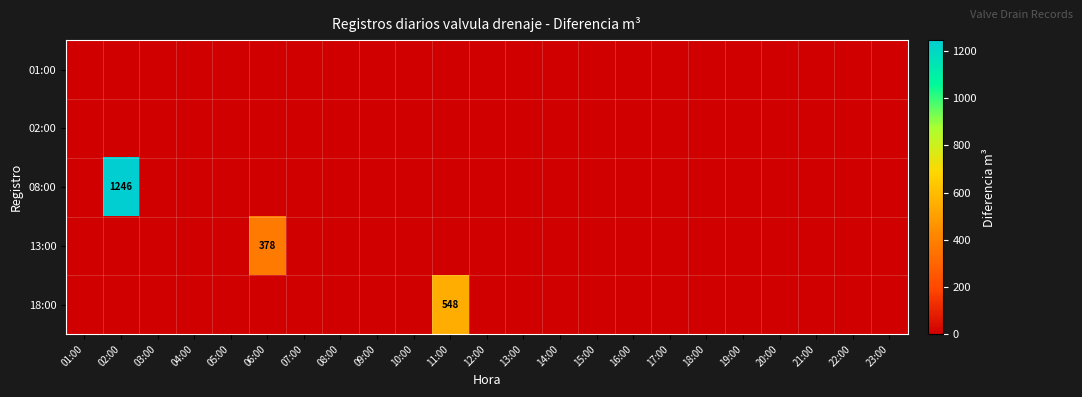

At which label does 13:00 reach its minimum?

01:00